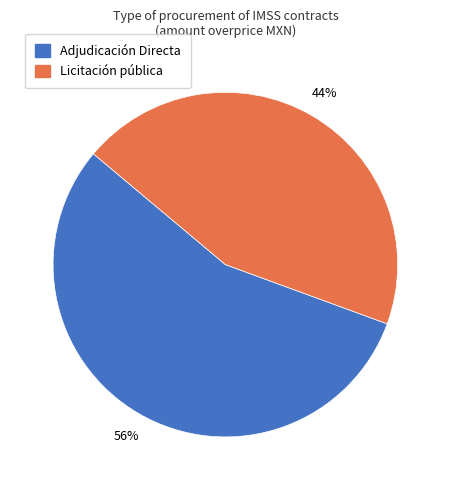

Combined, do Adjudicación Directa and Licitación pública account for over 50%?

Yes